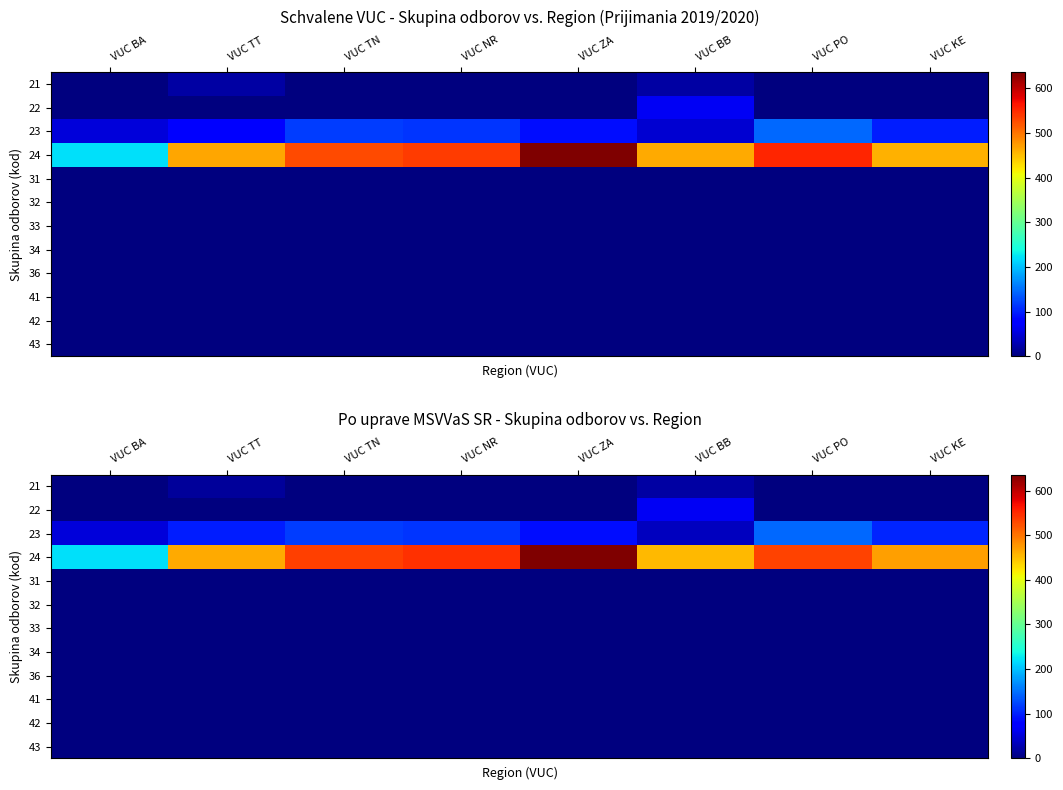

At how many categories does at least one series exceed 141?

8